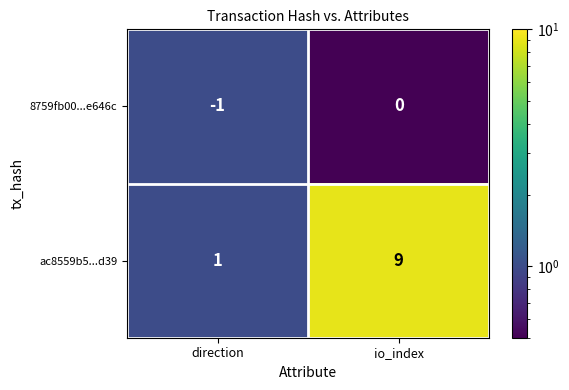

True or false: ac8559b5...d39 has a value of 2 at direction.

False